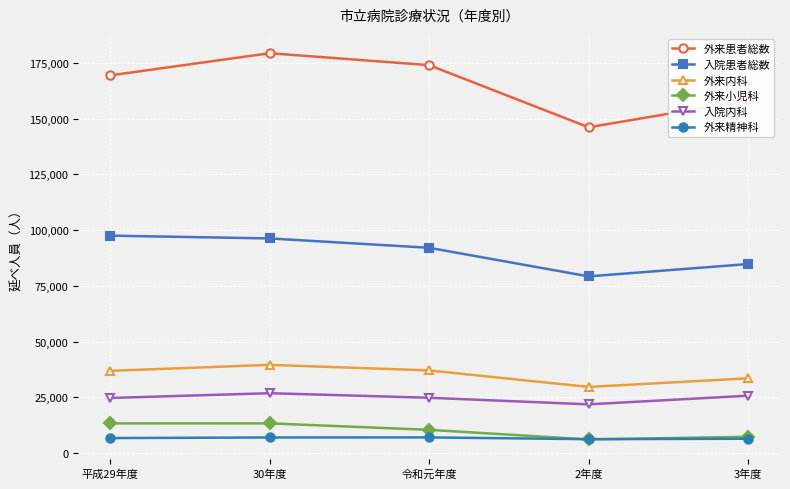

At which category does 入院患者総数 reach its first local valley?

2年度